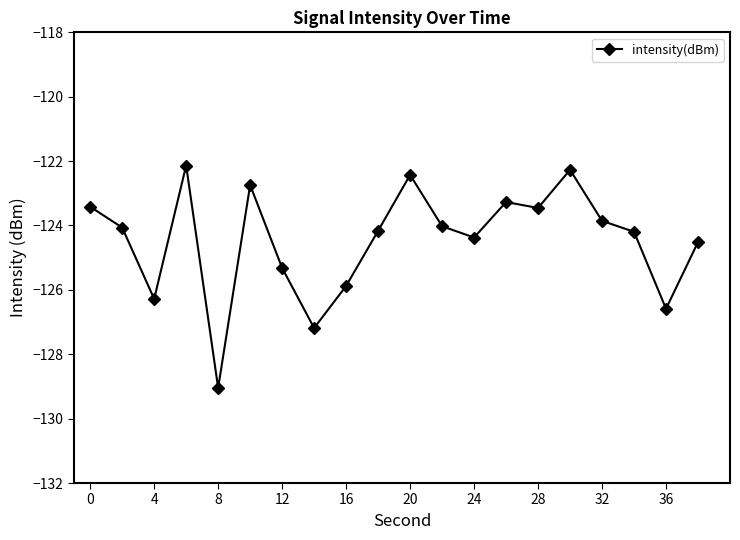

How many data points does each series have?

20